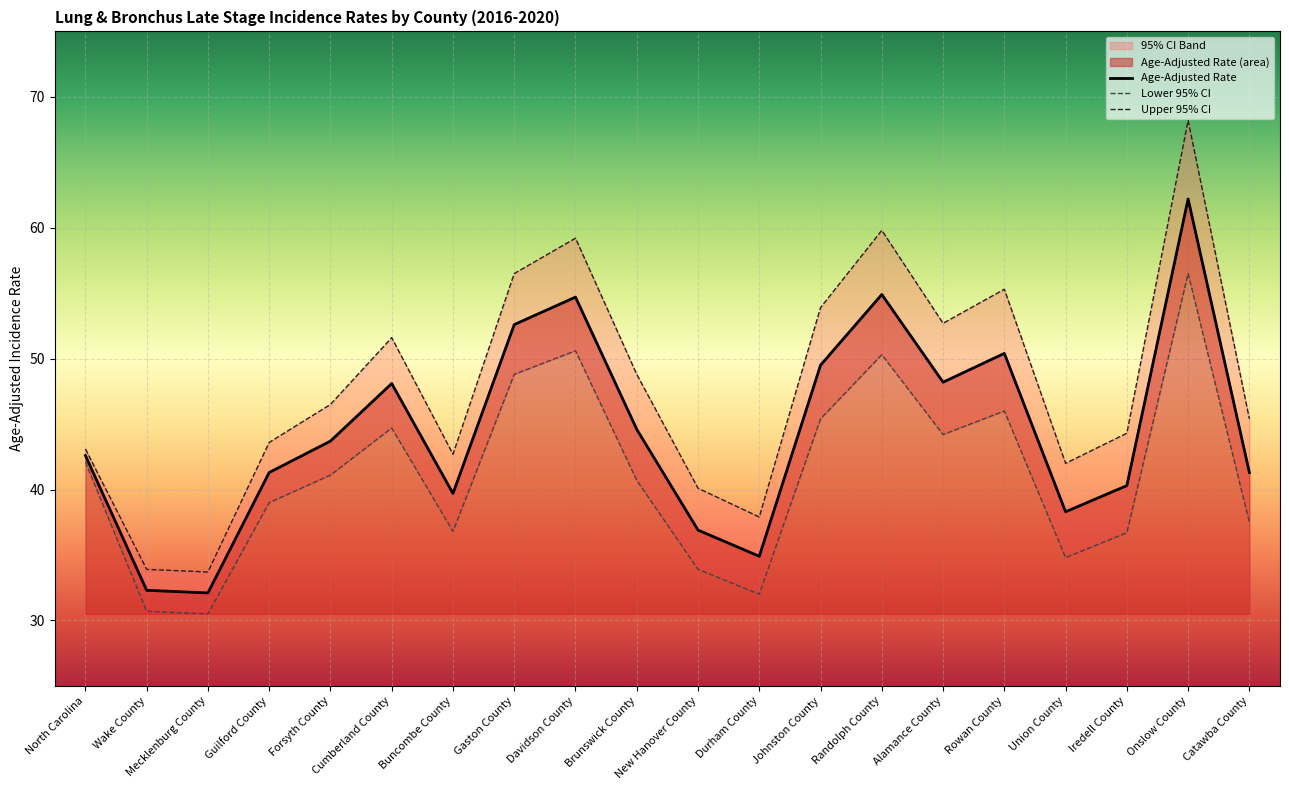

List the labels in order of Age-Adjusted Rate value, smallest first.

Mecklenburg County, Wake County, Durham County, New Hanover County, Union County, Buncombe County, Iredell County, Guilford County, Catawba County, North Carolina, Forsyth County, Brunswick County, Cumberland County, Alamance County, Johnston County, Rowan County, Gaston County, Davidson County, Randolph County, Onslow County